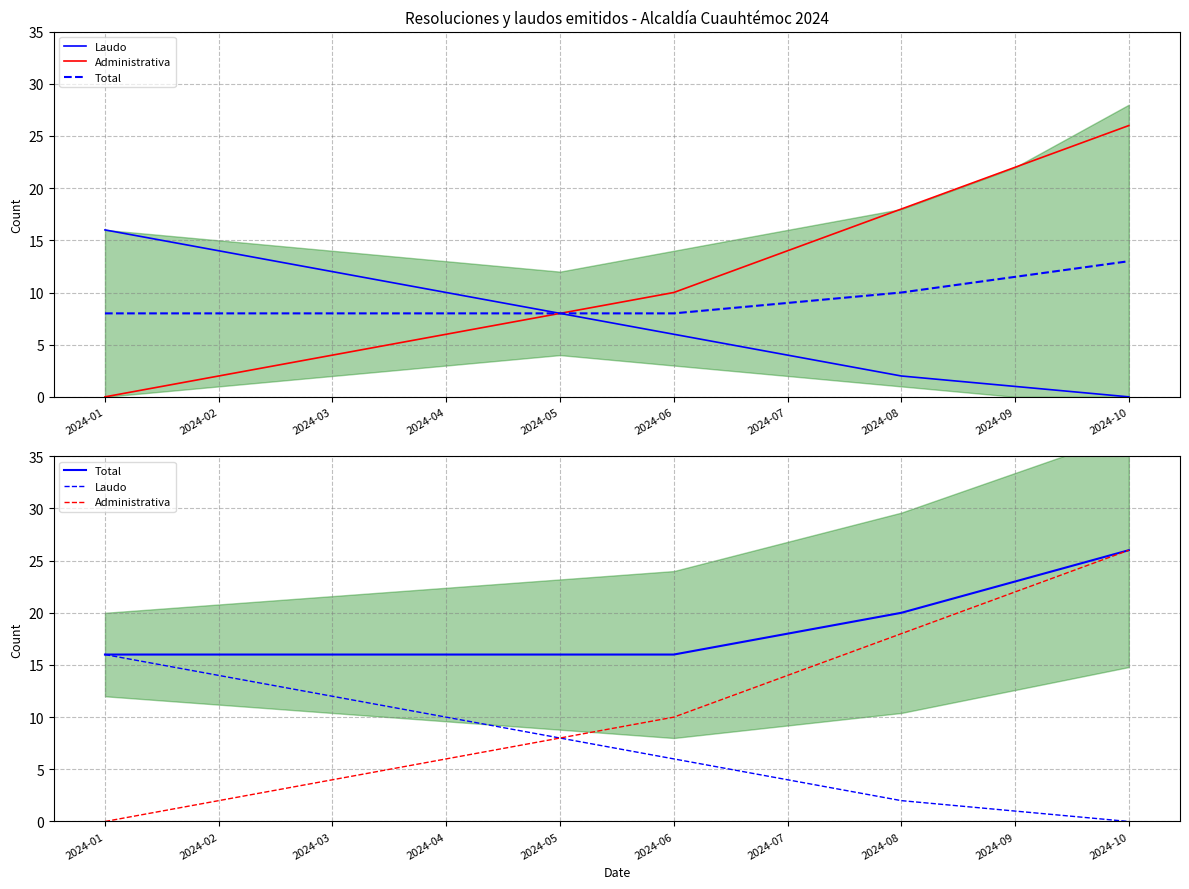

What is the value of the Total point at the 7th from the left?

18